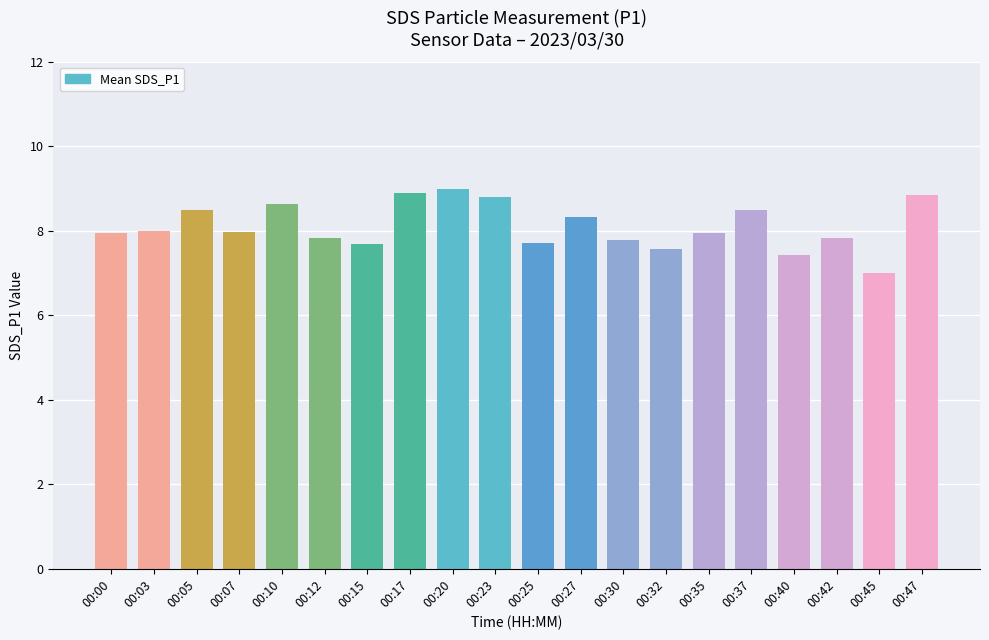

Are the bars grouped side by side (vs. stacked)?

No